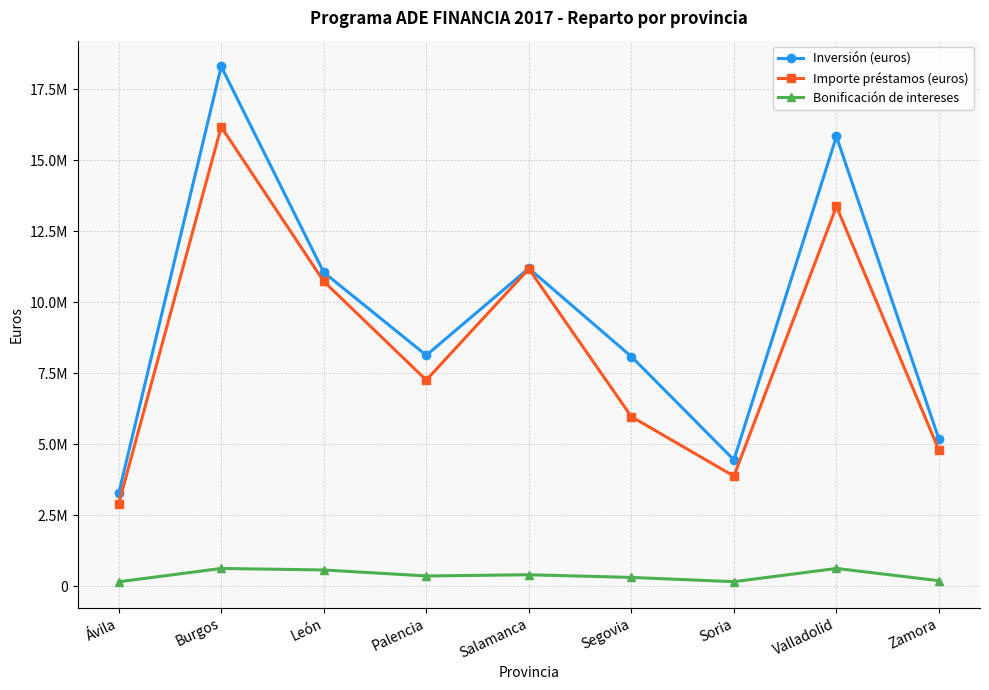

Is it true that Bonificación de intereses equals 1050416.3 at Burgos?

False